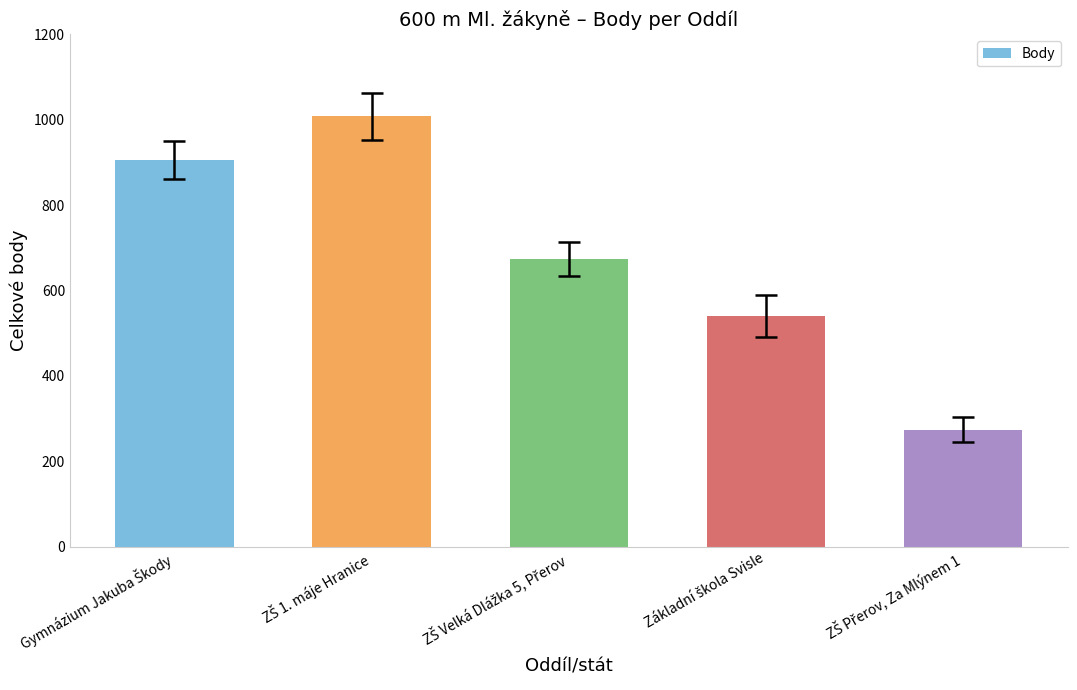

What is the value of the 3rd bar from the left?

673